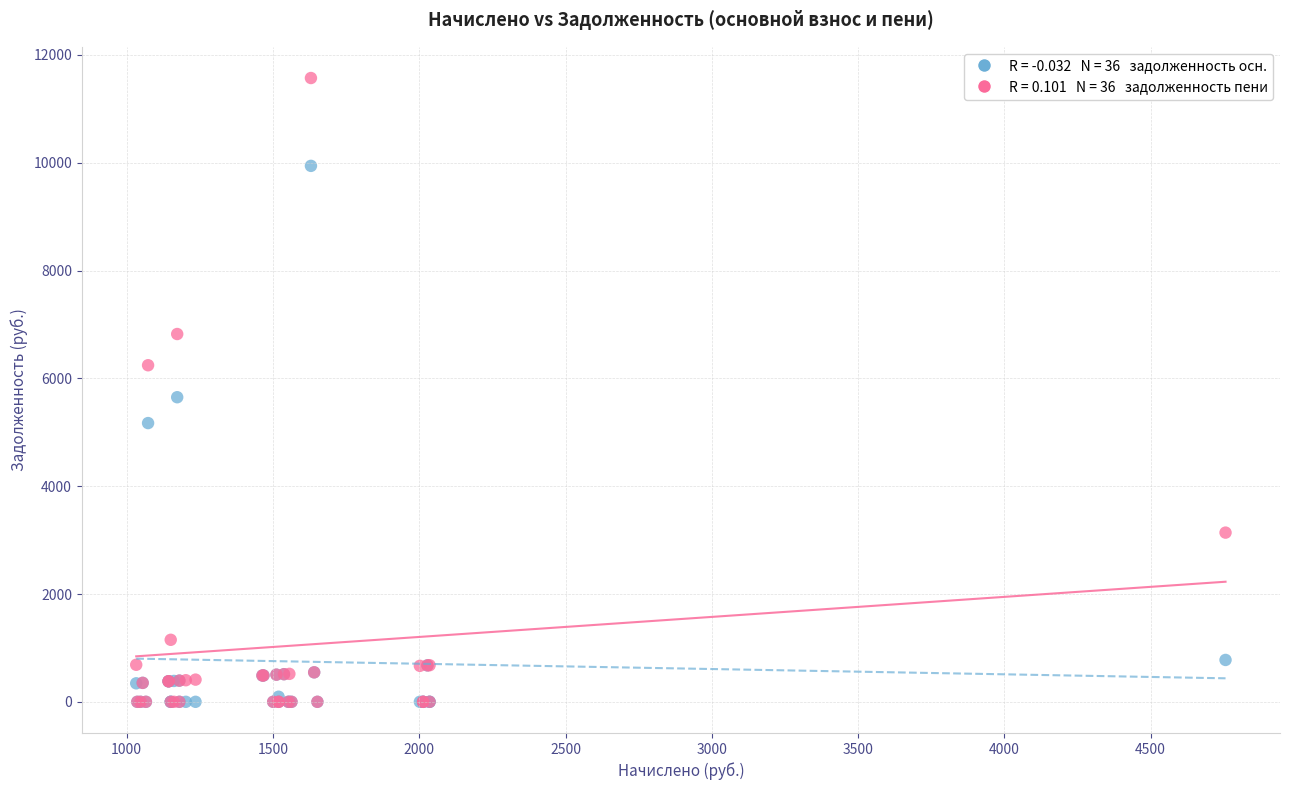

Across all series, what Y value is closest to 5786?

5650.5